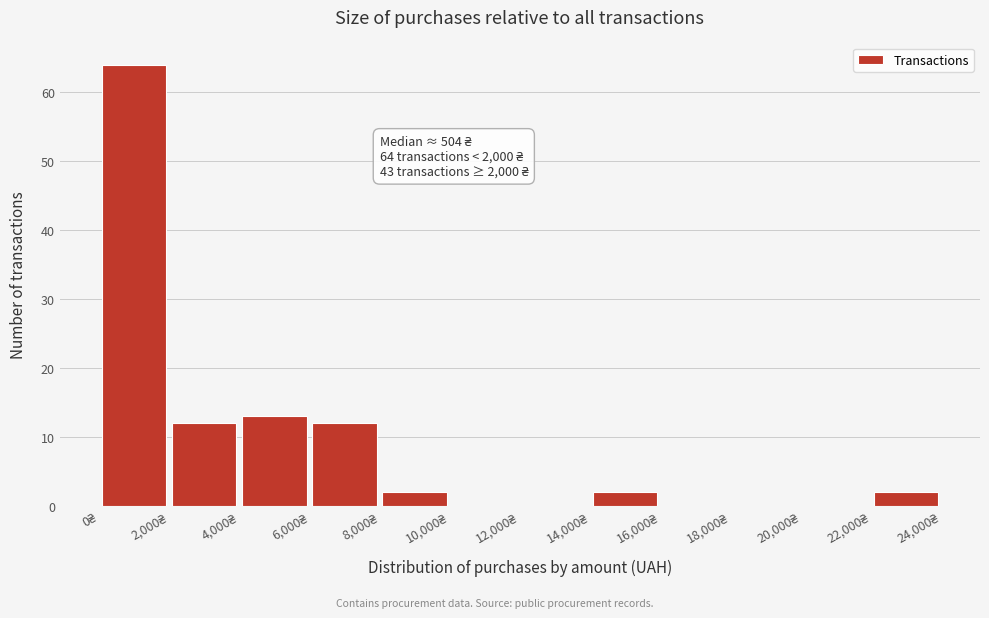

Over which range of the x-axis is the bar tallest?

0 to 2000